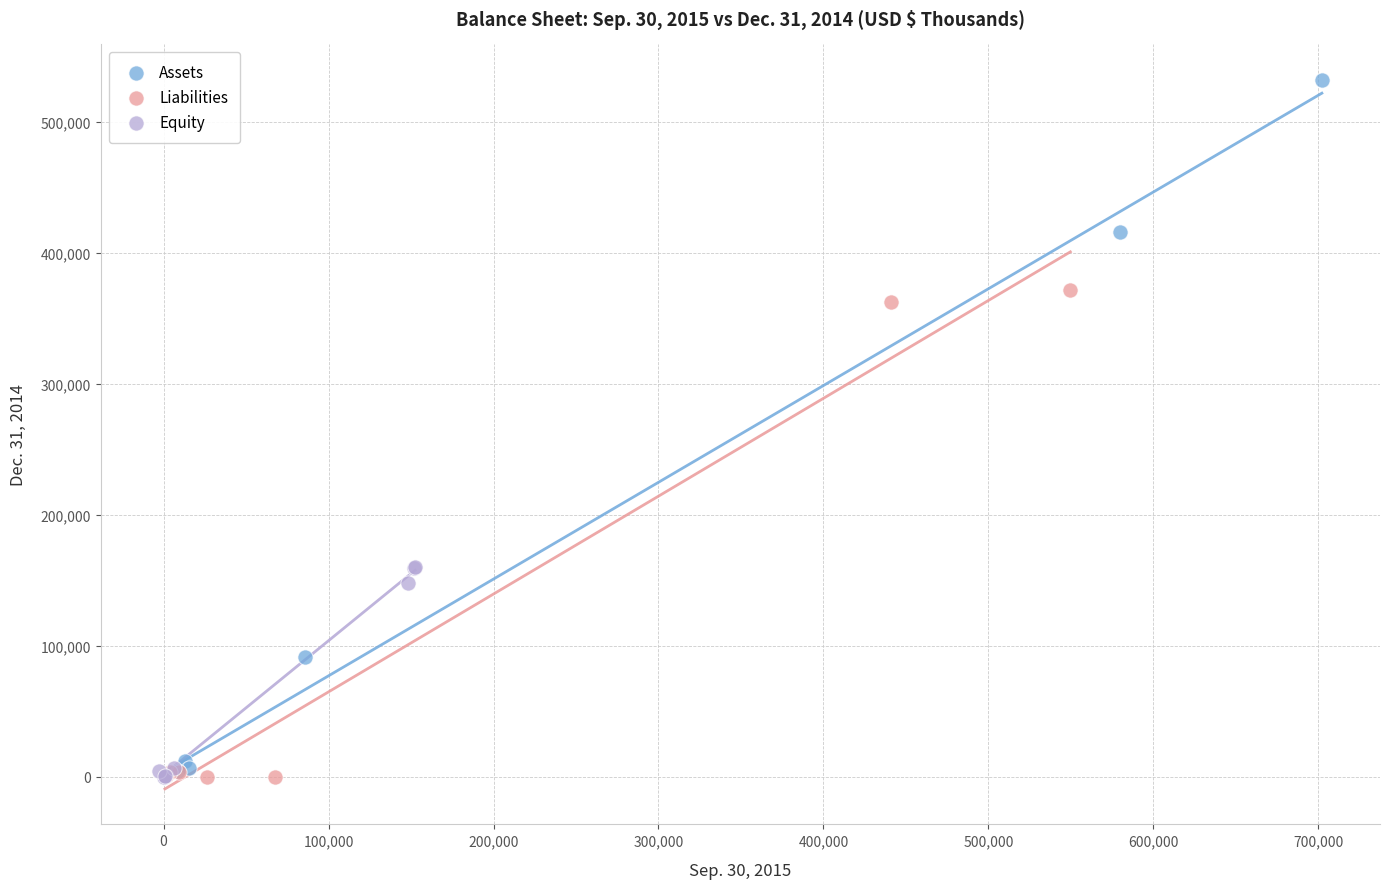

Which series contains the highest Y value?

Assets